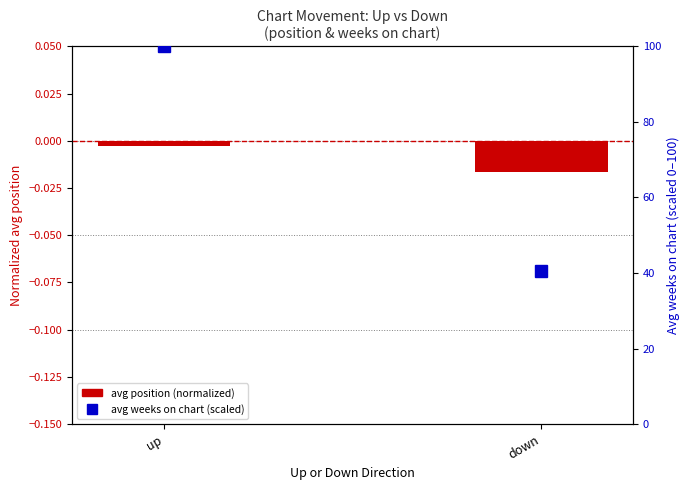

List the series in order of their overall mean, highest first.

avg weeks on chart (%), avg position (normalized)